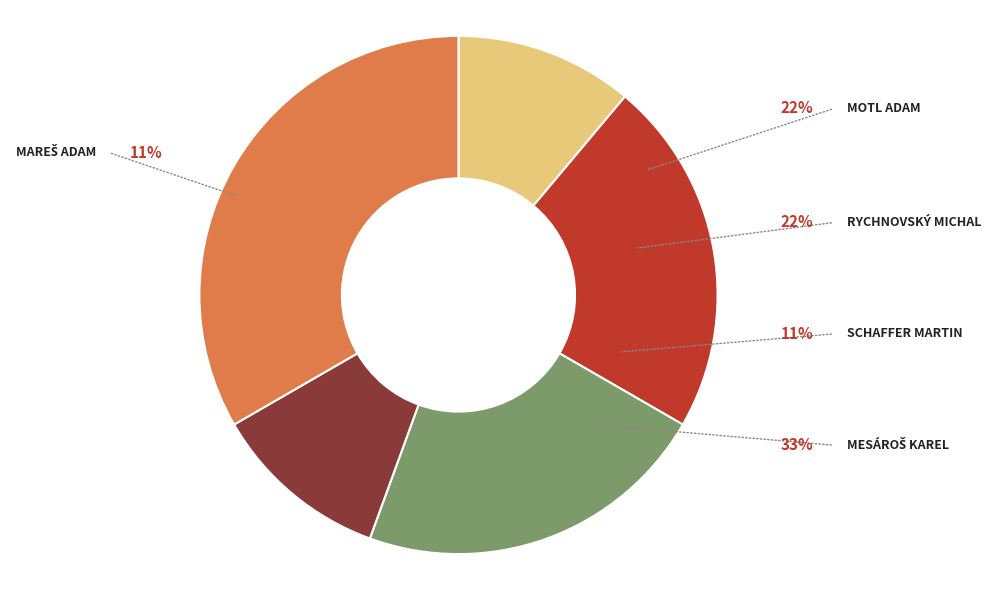

Is there a majority slice in this chart?

No